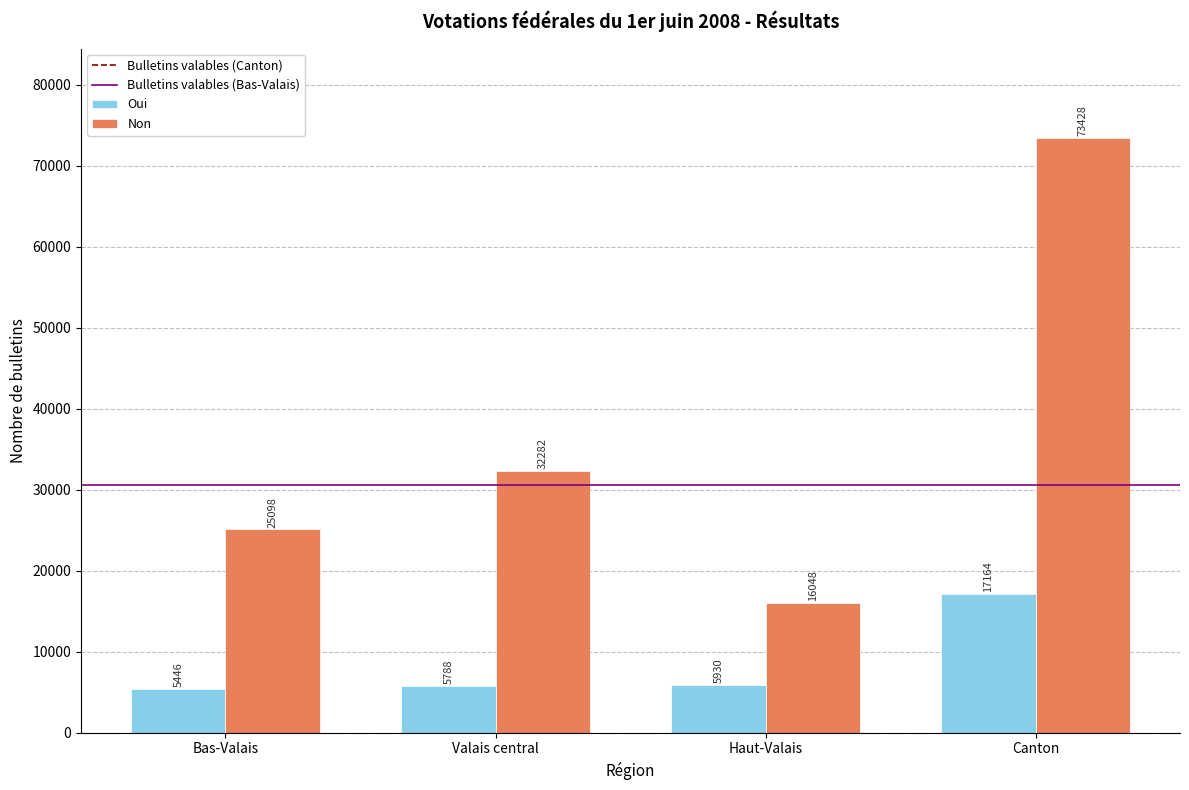

Are the bars grouped side by side (vs. stacked)?

Yes